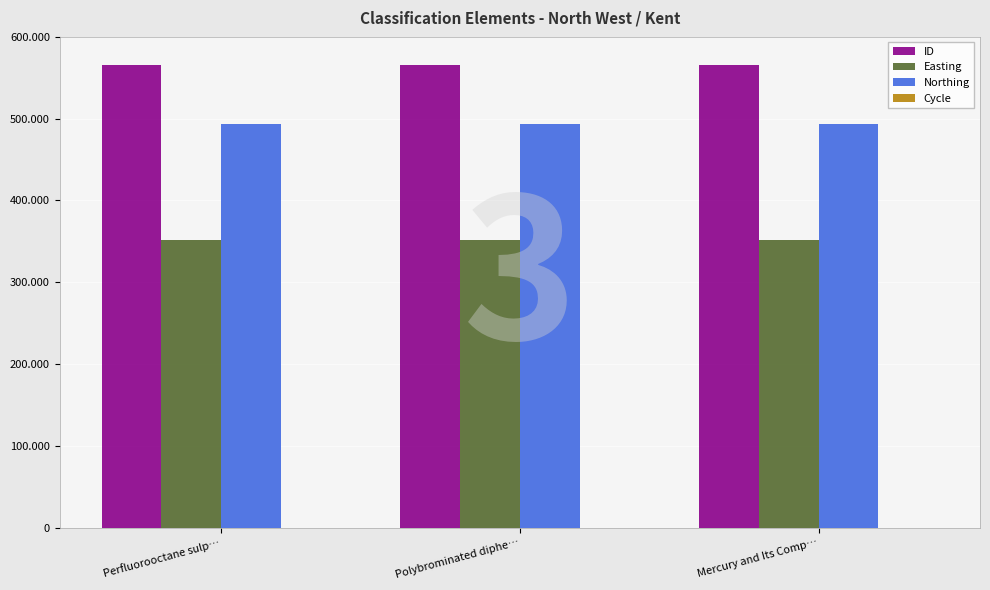

Which series has the largest total across all categories?

ID